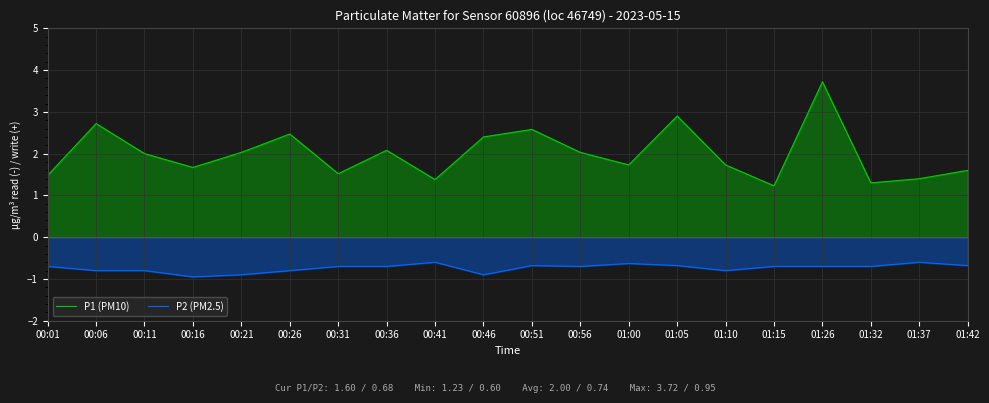

How many lines are shown in the chart?

2